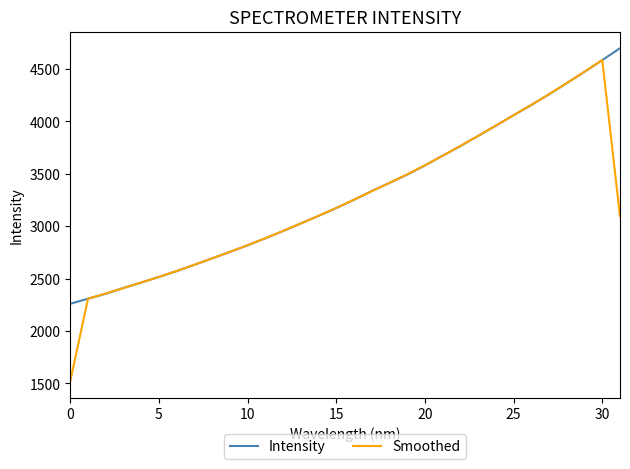

What is the maximum value shown in the chart?

4697.6